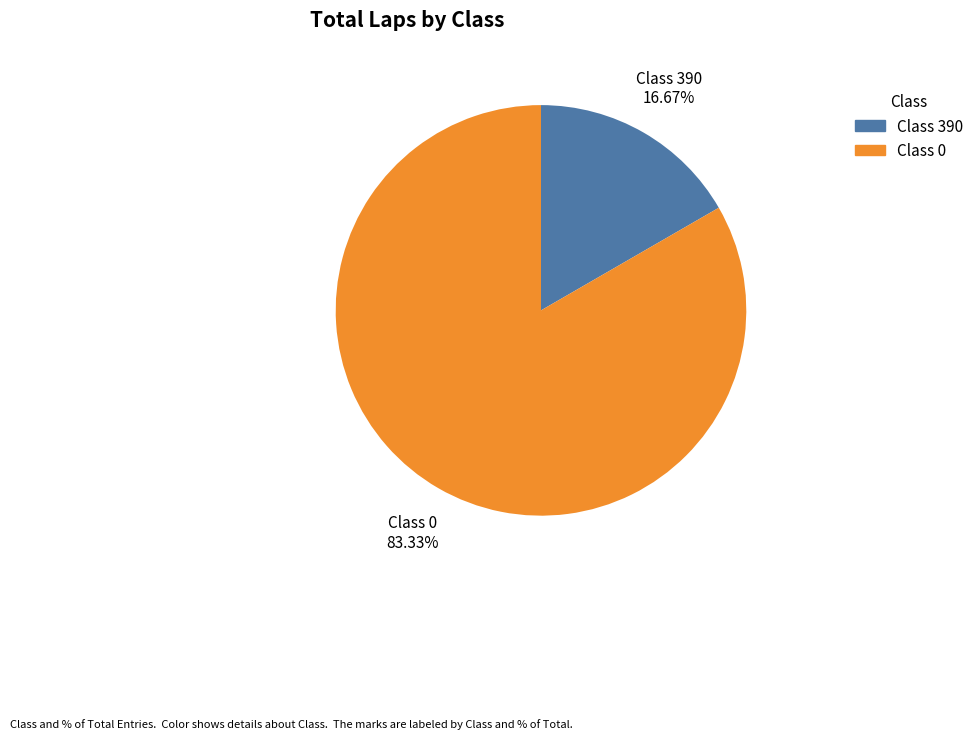

Combined, do Class 0 and Class 390 account for over 50%?

Yes